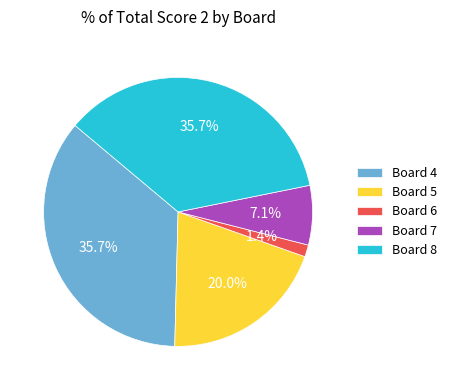

Is the sum of Board 7 and Board 8 greater than half?

No